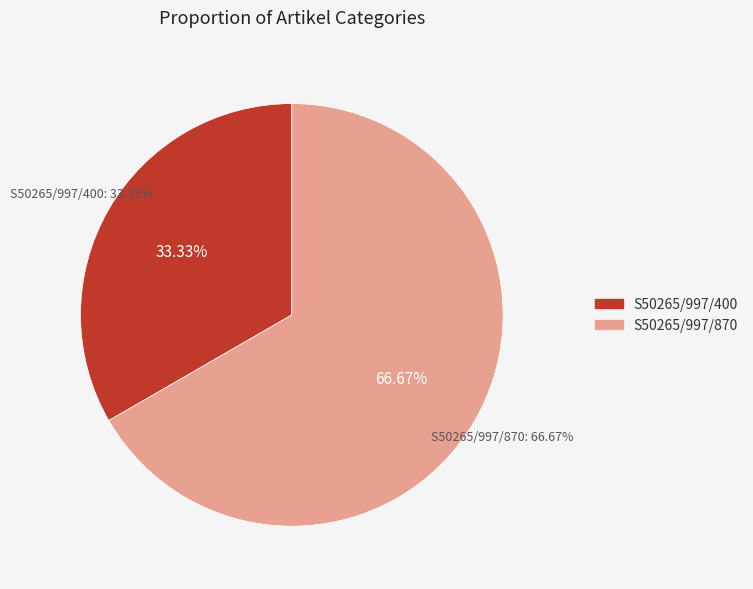

Is the sum of S50265/997/870 and S50265/997/400 greater than half?

Yes